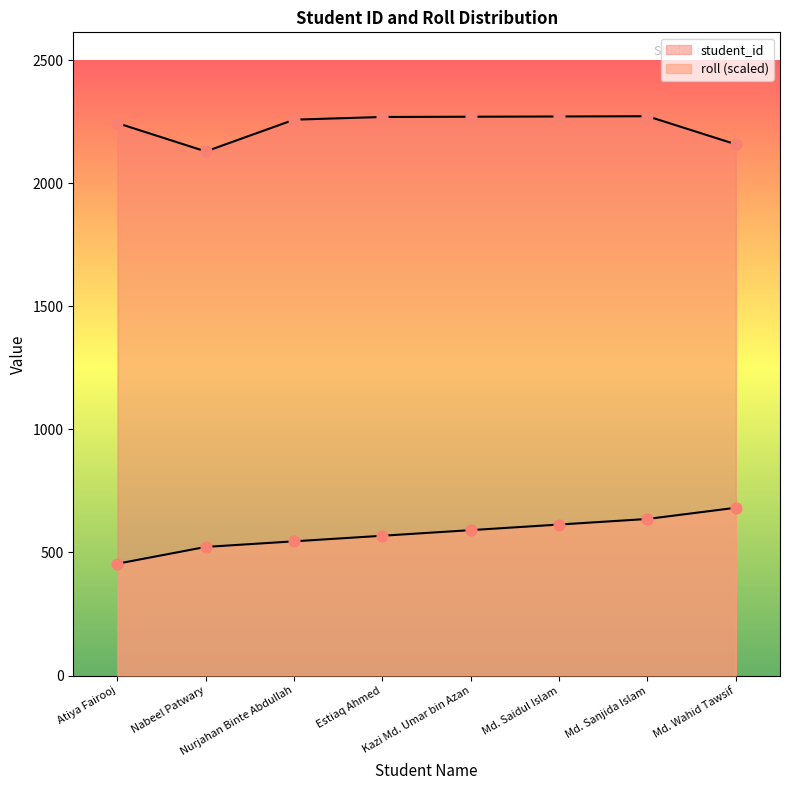

Which series has the largest Y range (max minus min)?

roll